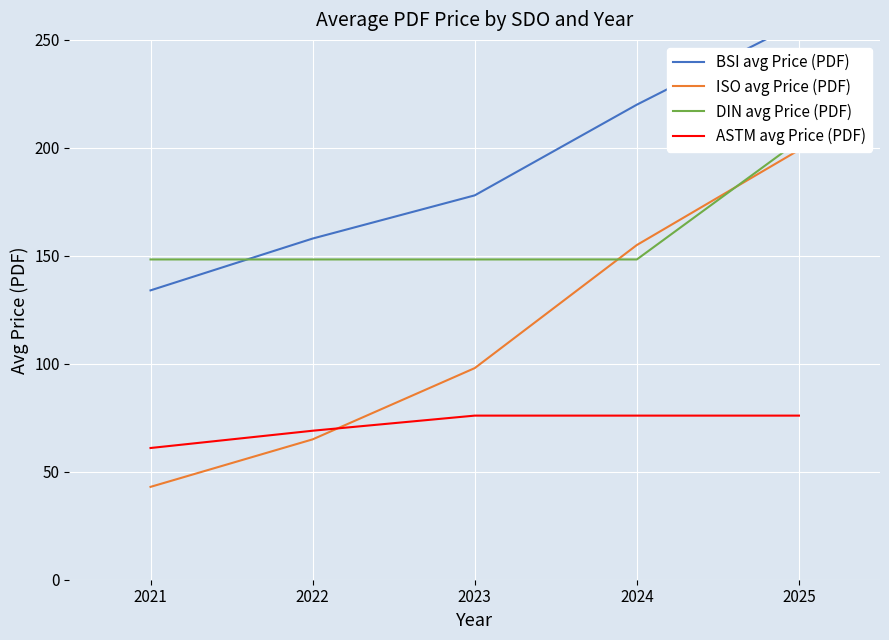

Which series has the largest range (max minus min)?

ISO avg Price (PDF)